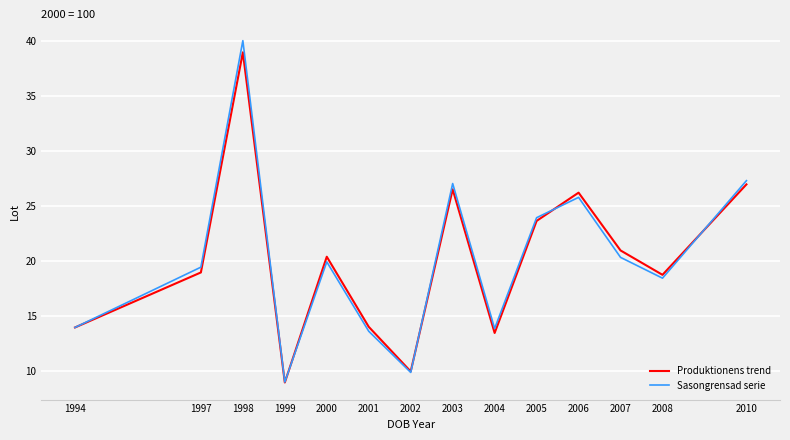

Read the Sasongrensad serie value at 2007.

20.4